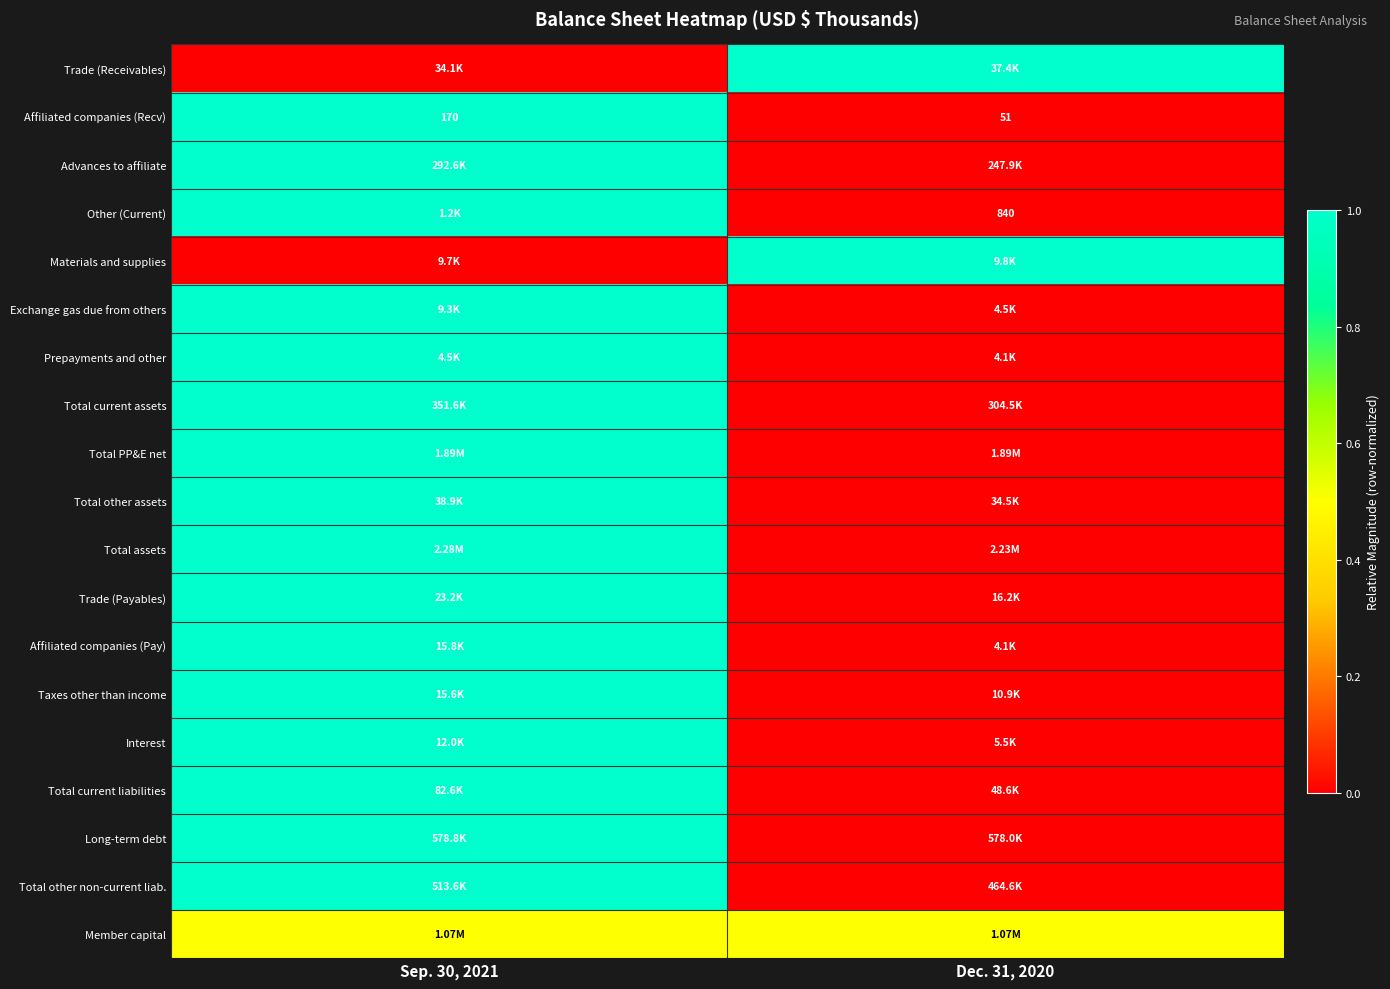

The value of Member capital at Sep. 30, 2021 is 0.5. True or false?

True